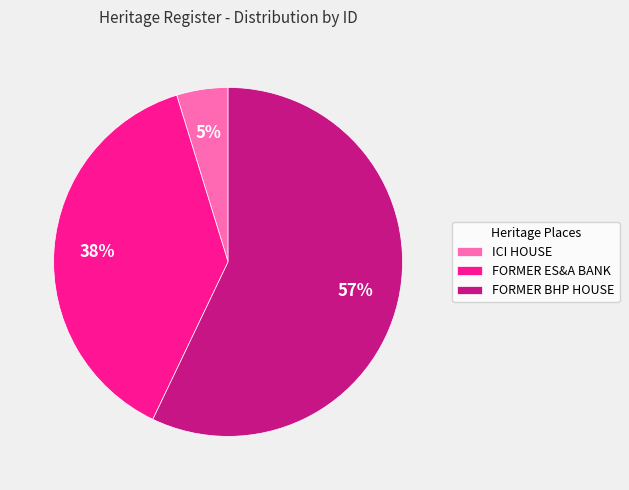

Do FORMER BHP HOUSE and FORMER ES&A BANK together represent more than half of the pie?

Yes